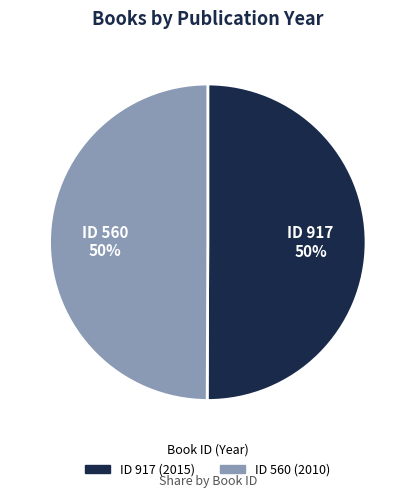

To the nearest percent, what is the average slice percentage?

50%